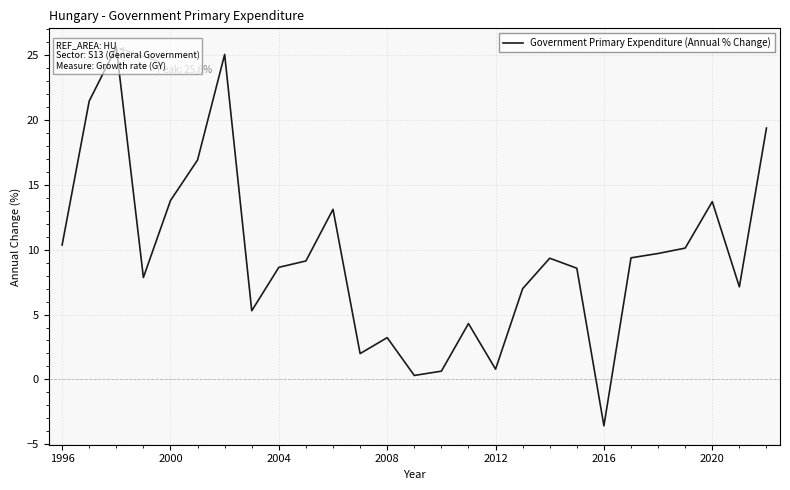

What is the value of the 11th point from the left?

13.1